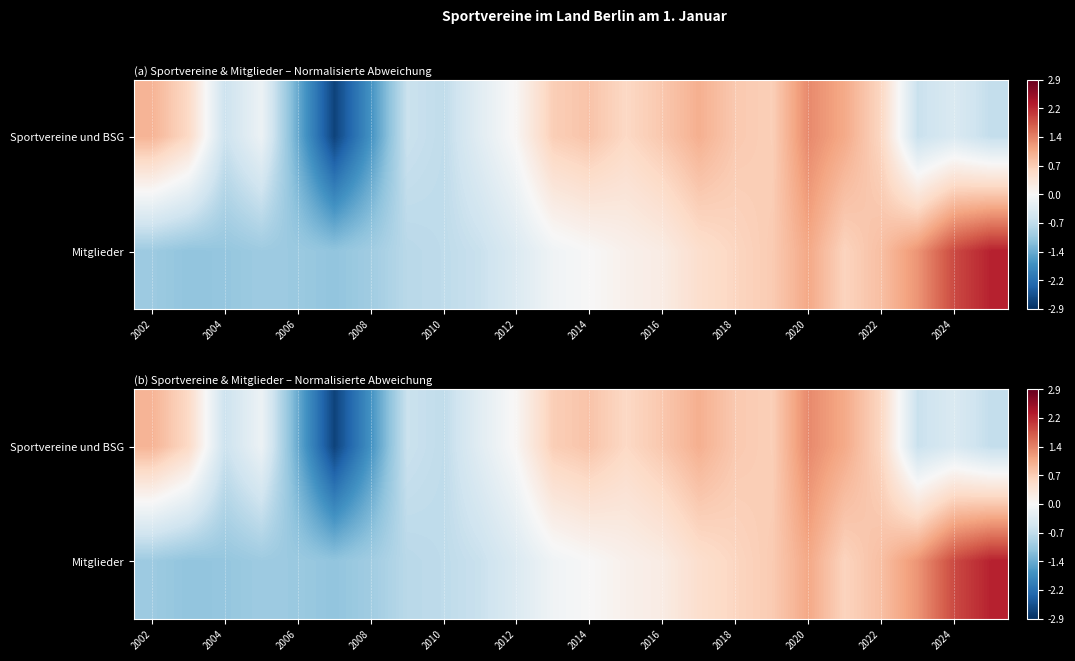

At which label does Mitglieder first exceed 0?

2014